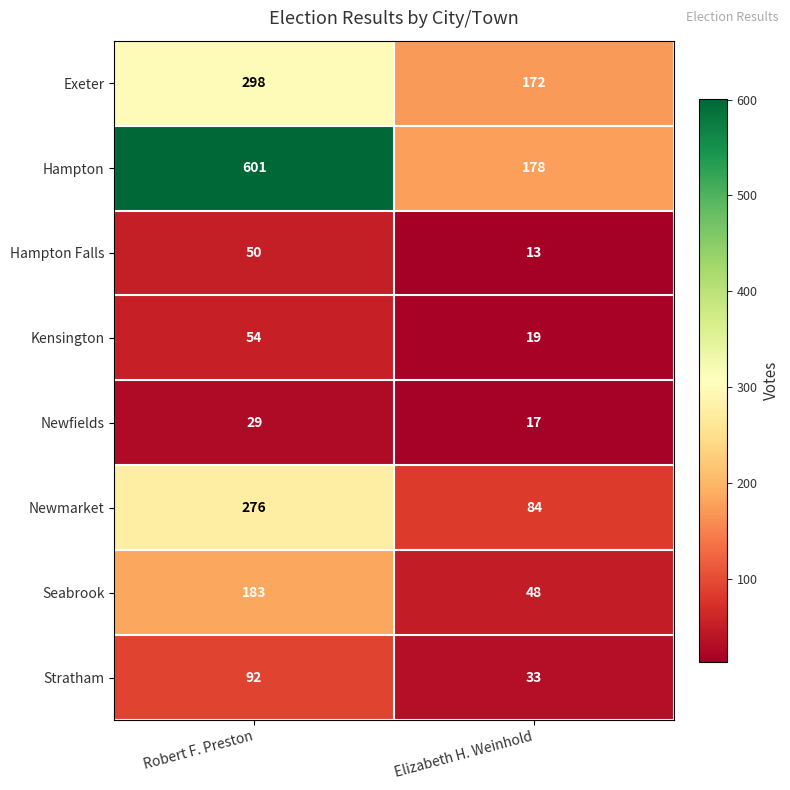

Reading left to right, list all the values displayed in this chart.

Exeter: Robert F. Preston=298	Elizabeth H. Weinhold=172
Hampton: Robert F. Preston=601	Elizabeth H. Weinhold=178
Hampton Falls: Robert F. Preston=50	Elizabeth H. Weinhold=13
Kensington: Robert F. Preston=54	Elizabeth H. Weinhold=19
Newfields: Robert F. Preston=29	Elizabeth H. Weinhold=17
Newmarket: Robert F. Preston=276	Elizabeth H. Weinhold=84
Seabrook: Robert F. Preston=183	Elizabeth H. Weinhold=48
Stratham: Robert F. Preston=92	Elizabeth H. Weinhold=33